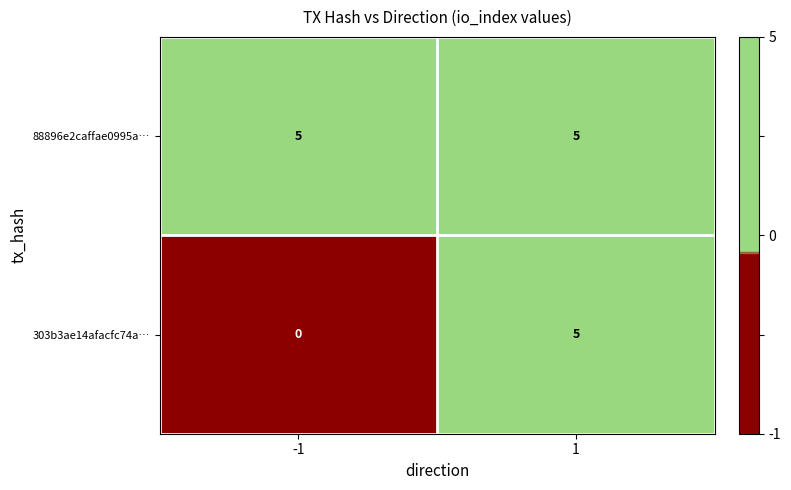

At which category is the sum across all series the highest?

1